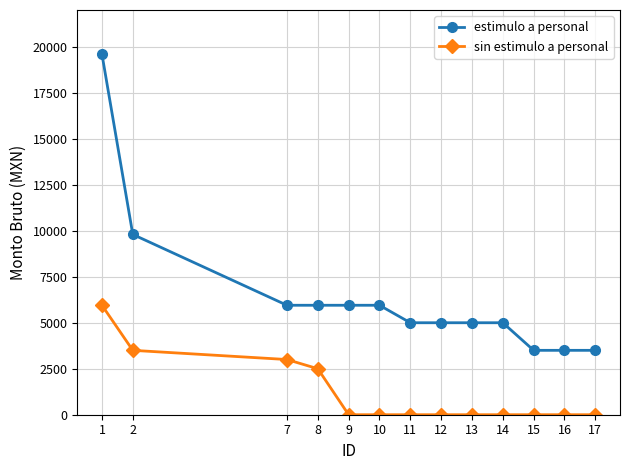

At which label does estimulo a personal reach its peak?

1